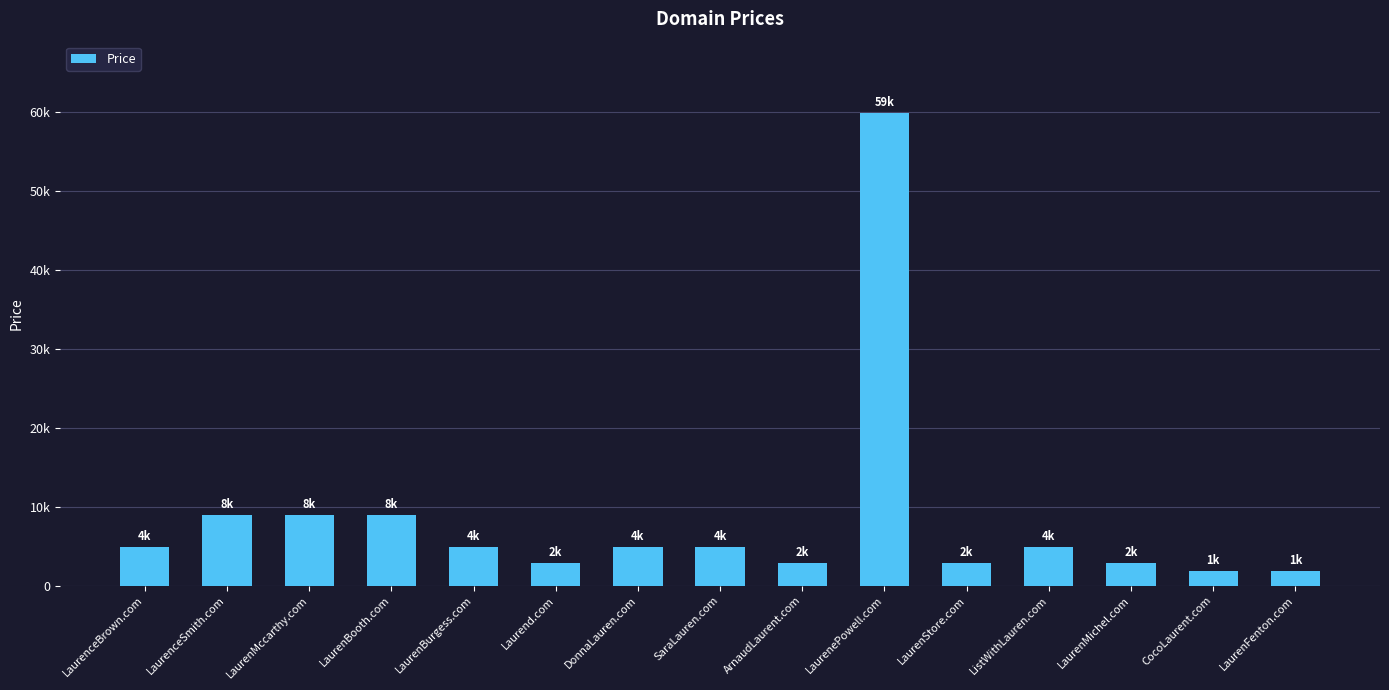

Which label corresponds to the smallest value in the chart?

CocoLaurent.com